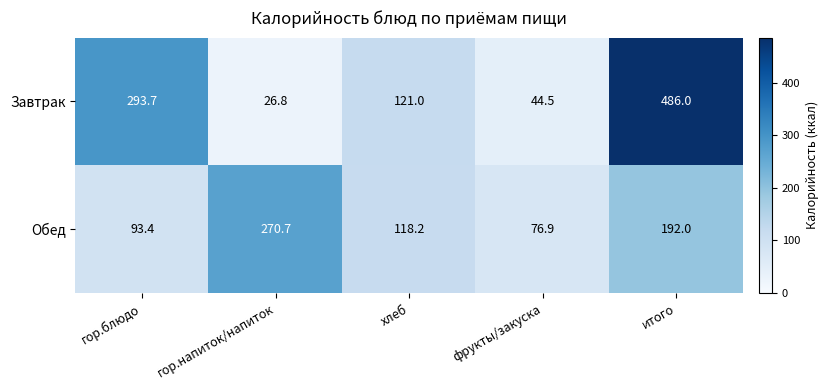

How many series are shown in this chart?

2